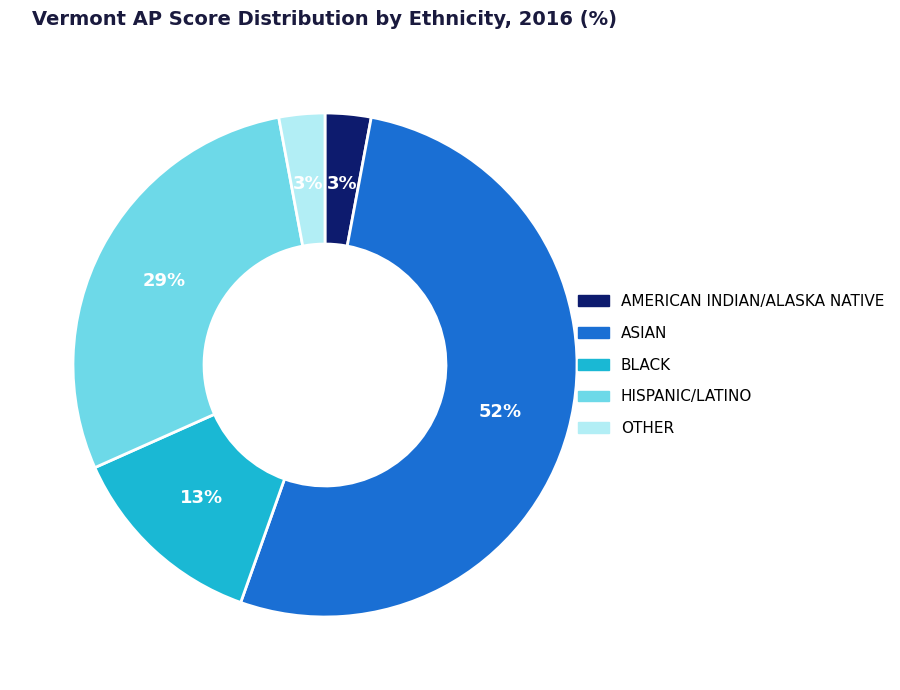

Do OTHER and HISPANIC/LATINO together represent more than half of the pie?

No